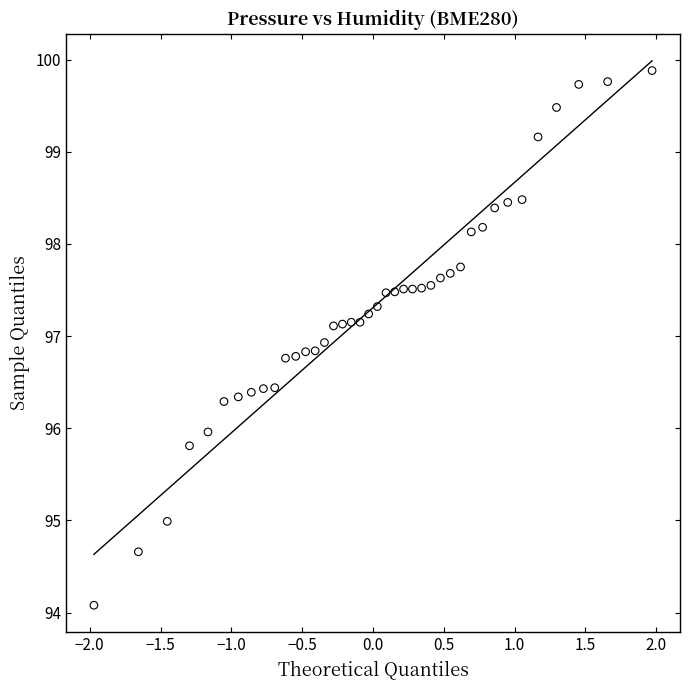

What is the range of Y values (max minus min)?

5.8